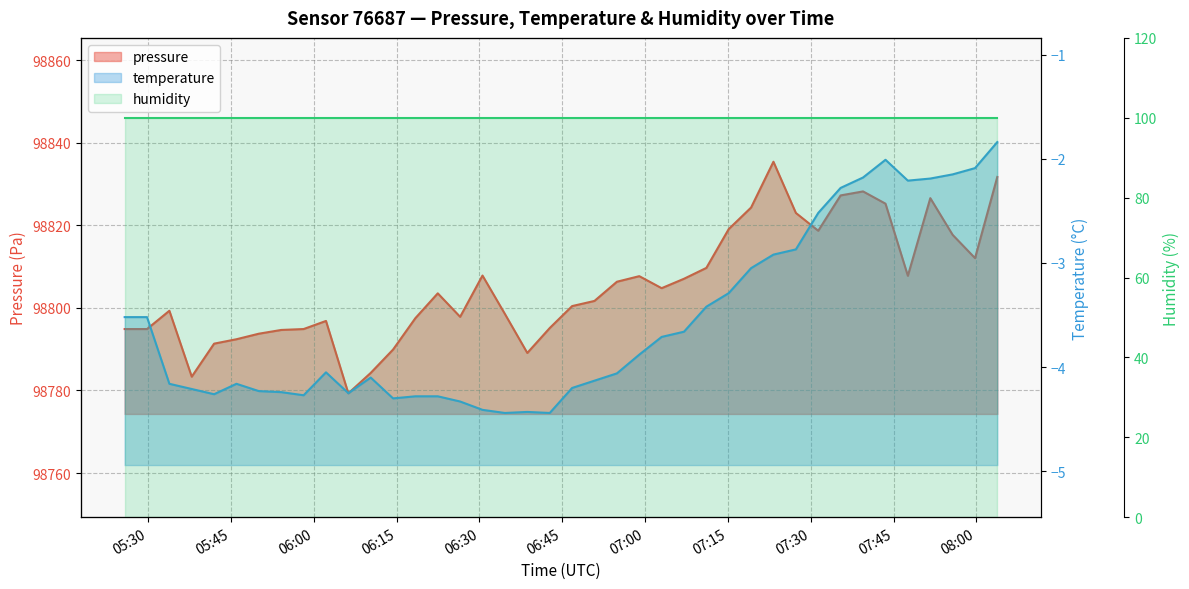

At how many categories does at least one series exceed 45593?

40